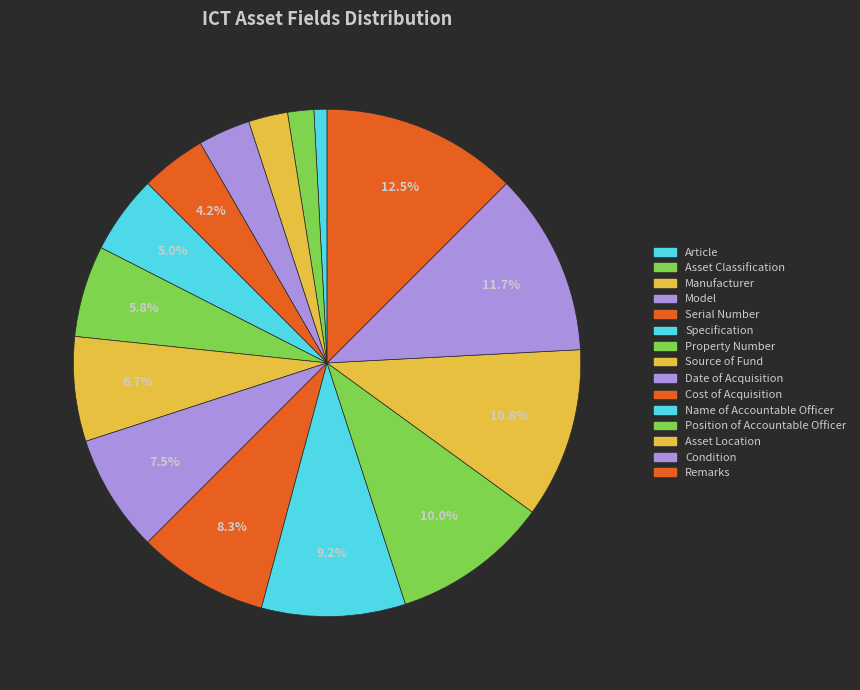

Which has a higher value, Model or Position of Accountable Officer?

Position of Accountable Officer